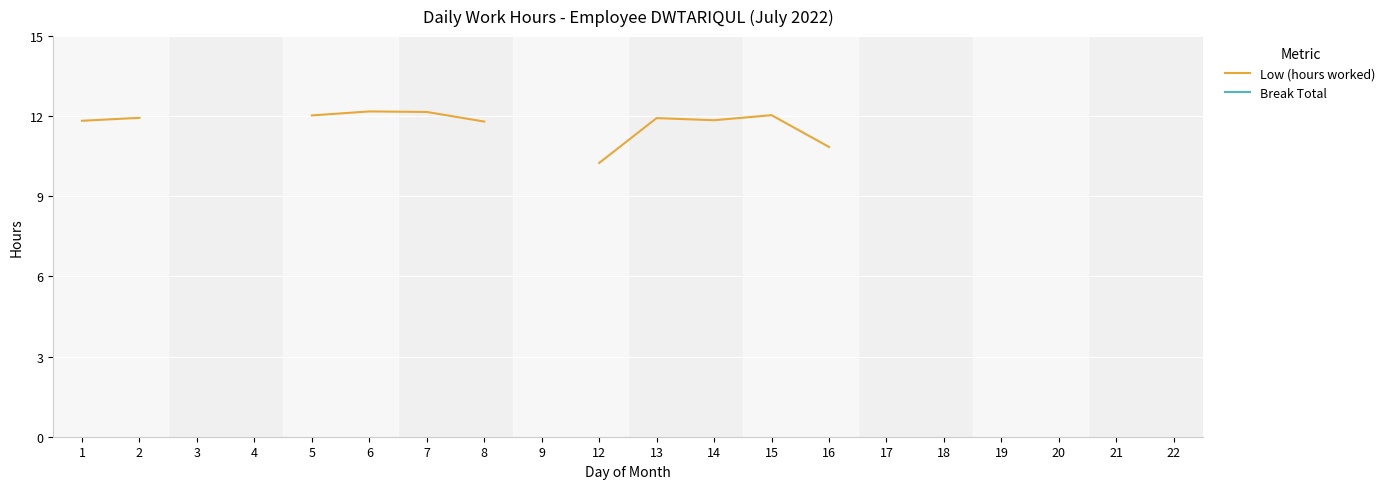

The Low (hours worked) series shows 3.6 at 5. True or false?

False